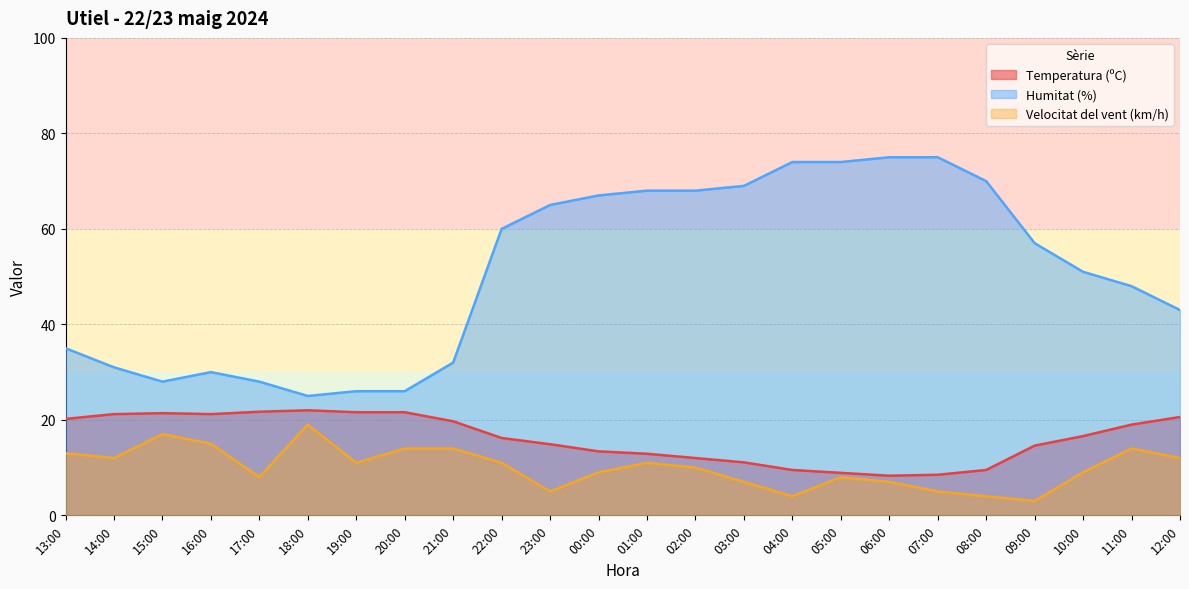

What is the sum of all Temperatura (ºC) values?

386.6